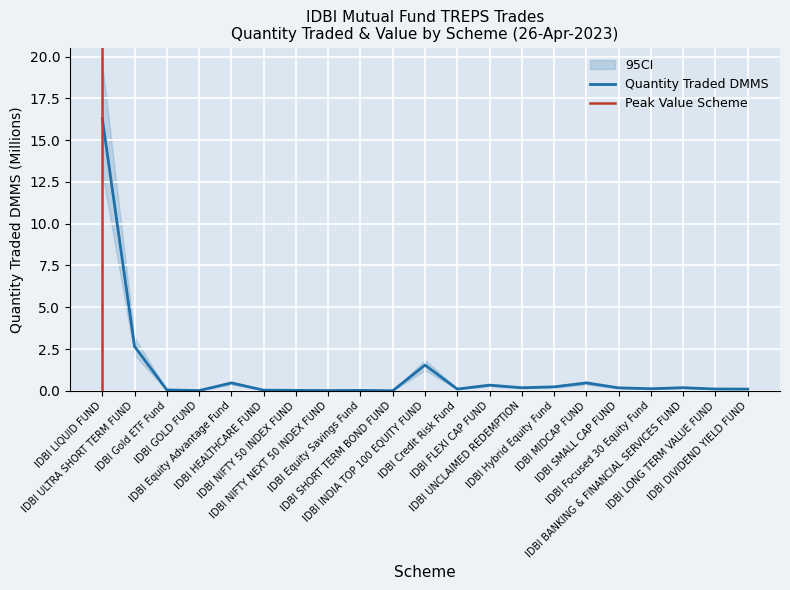

What is the value of the 1st point from the left?

16.3